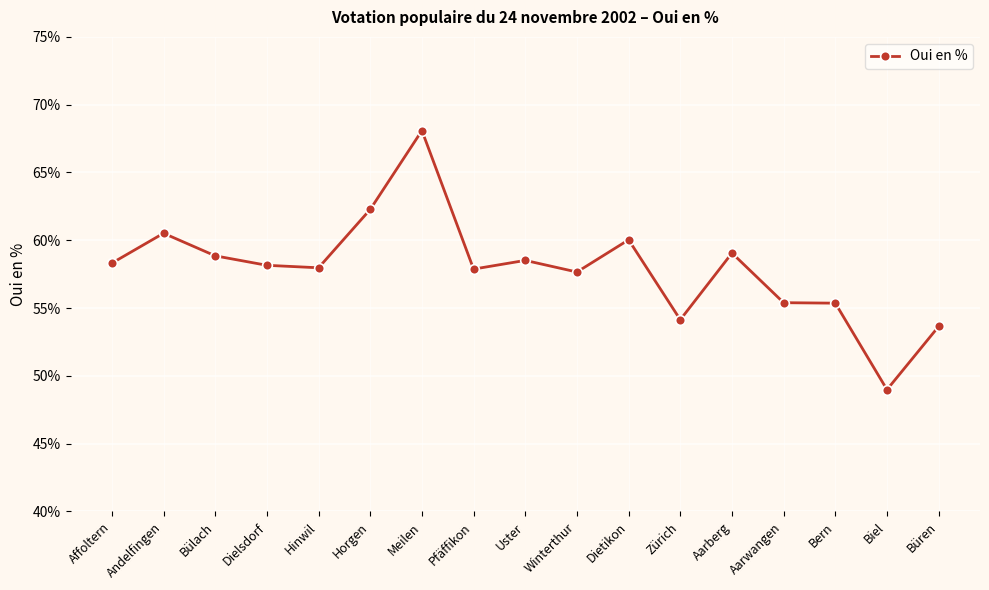

How many series are shown in this chart?

1